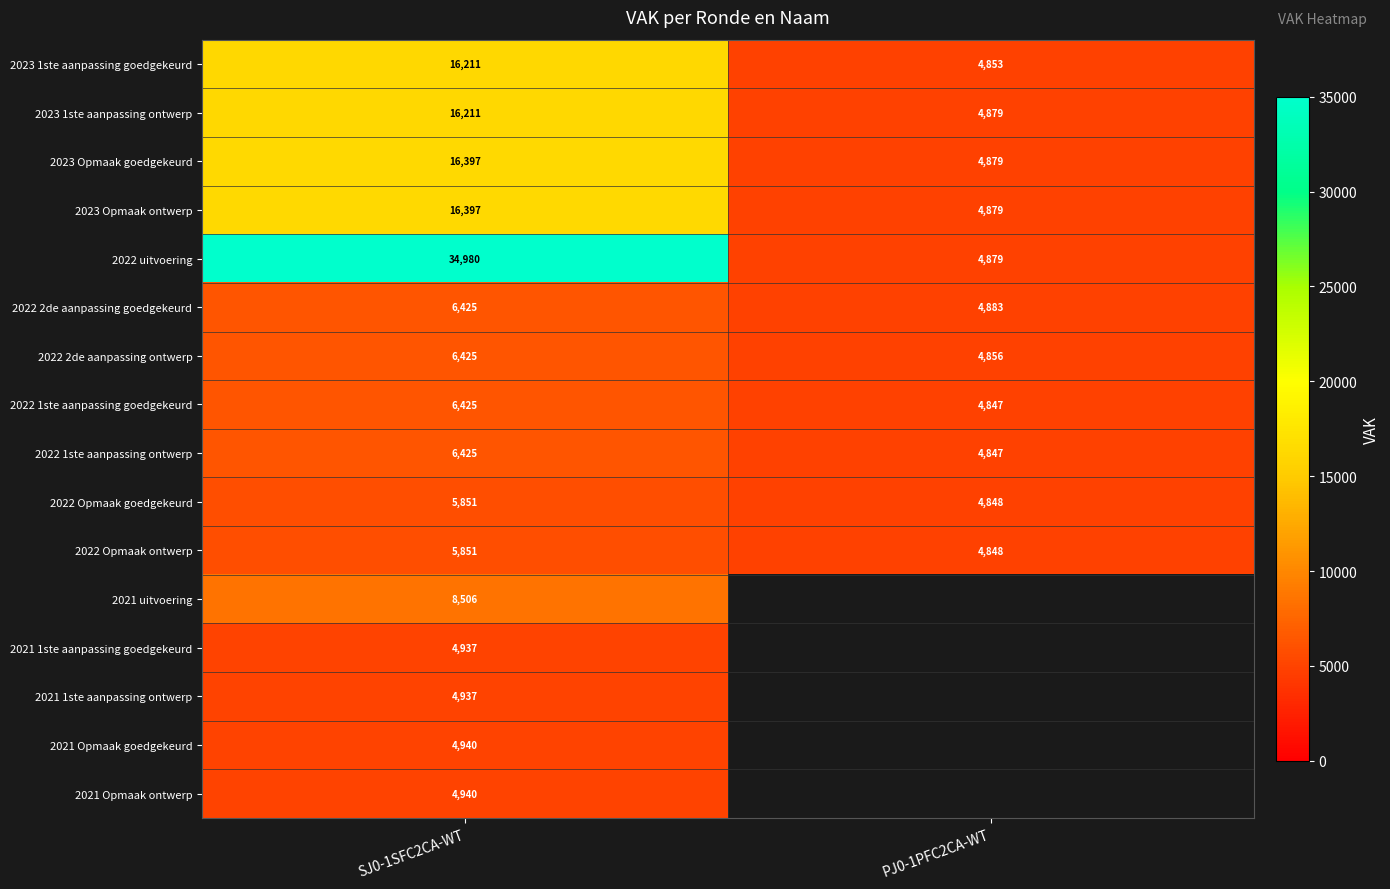

The 2022 2de aanpassing ontwerp series shows 2989 at SJ0-1SFC2CA-WT. True or false?

False